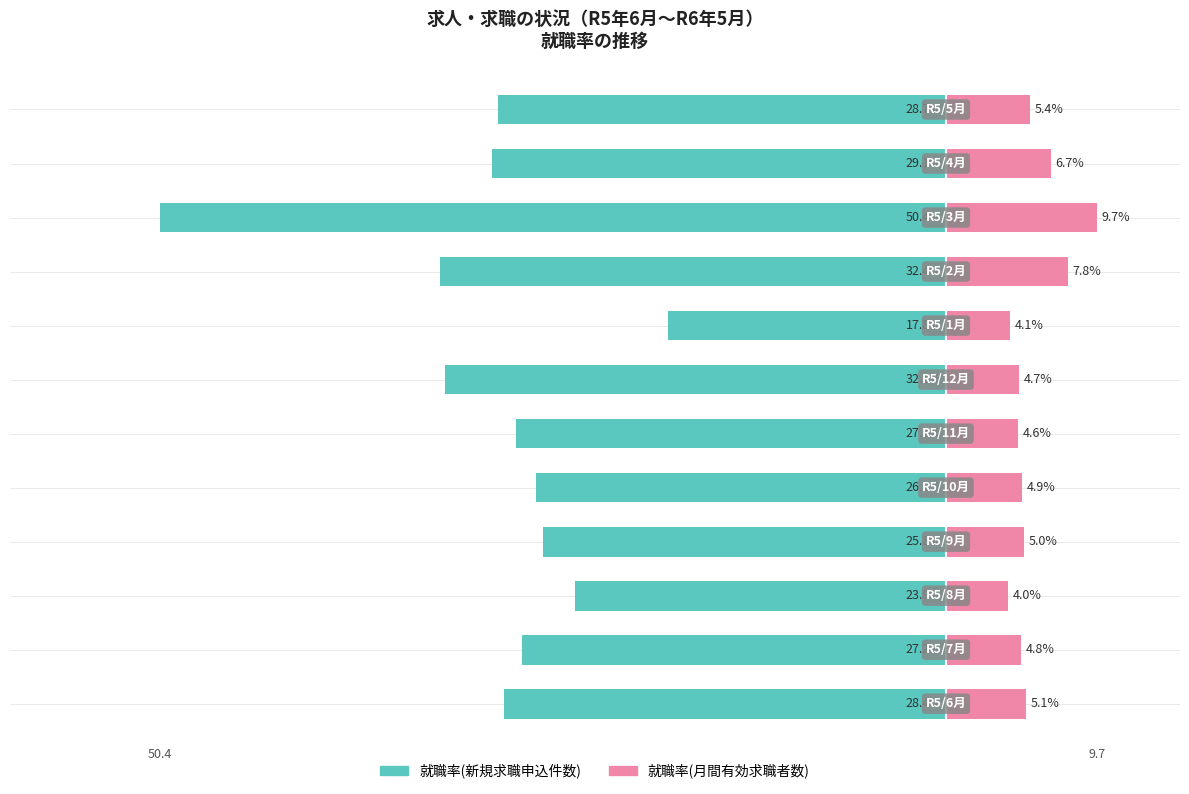

What is the total value across all series at 10?

-22.4